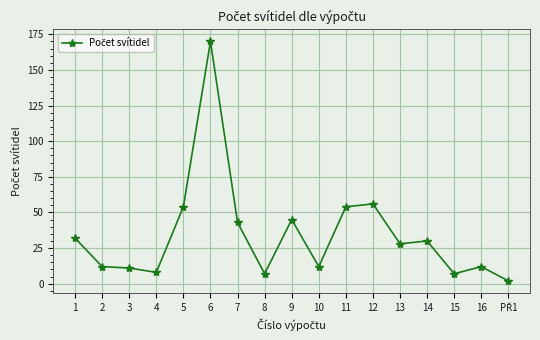

What is the sum of all values?

583